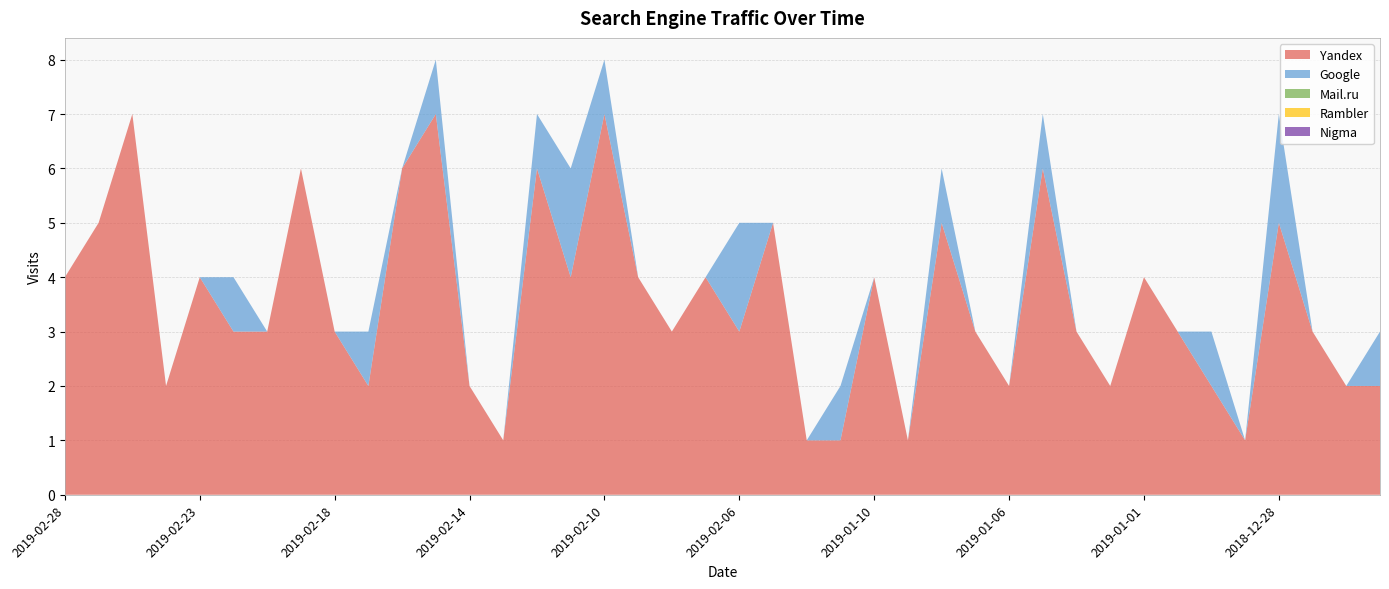

Reading right to left, transcribe all the data shown in this chart.

Yandex: 2	2	3	5	1	2	3	4	2	3	6	2	3	5	1	4	1	1	5	3	4	3	4	7	4	6	1	2	7	6	2	3	6	3	3	4	2	7	5	4
Google: 1	0	0	2	0	1	0	0	0	0	1	0	0	1	0	0	1	0	0	2	0	0	0	1	2	1	0	0	1	0	1	0	0	0	1	0	0	0	0	0
Mail.ru: 0	0	0	0	0	0	0	0	0	0	0	0	0	0	0	0	0	0	0	0	0	0	0	0	0	0	0	0	0	0	0	0	0	0	0	0	0	0	0	0
Rambler: 0	0	0	0	0	0	0	0	0	0	0	0	0	0	0	0	0	0	0	0	0	0	0	0	0	0	0	0	0	0	0	0	0	0	0	0	0	0	0	0
Nigma: 0	0	0	0	0	0	0	0	0	0	0	0	0	0	0	0	0	0	0	0	0	0	0	0	0	0	0	0	0	0	0	0	0	0	0	0	0	0	0	0